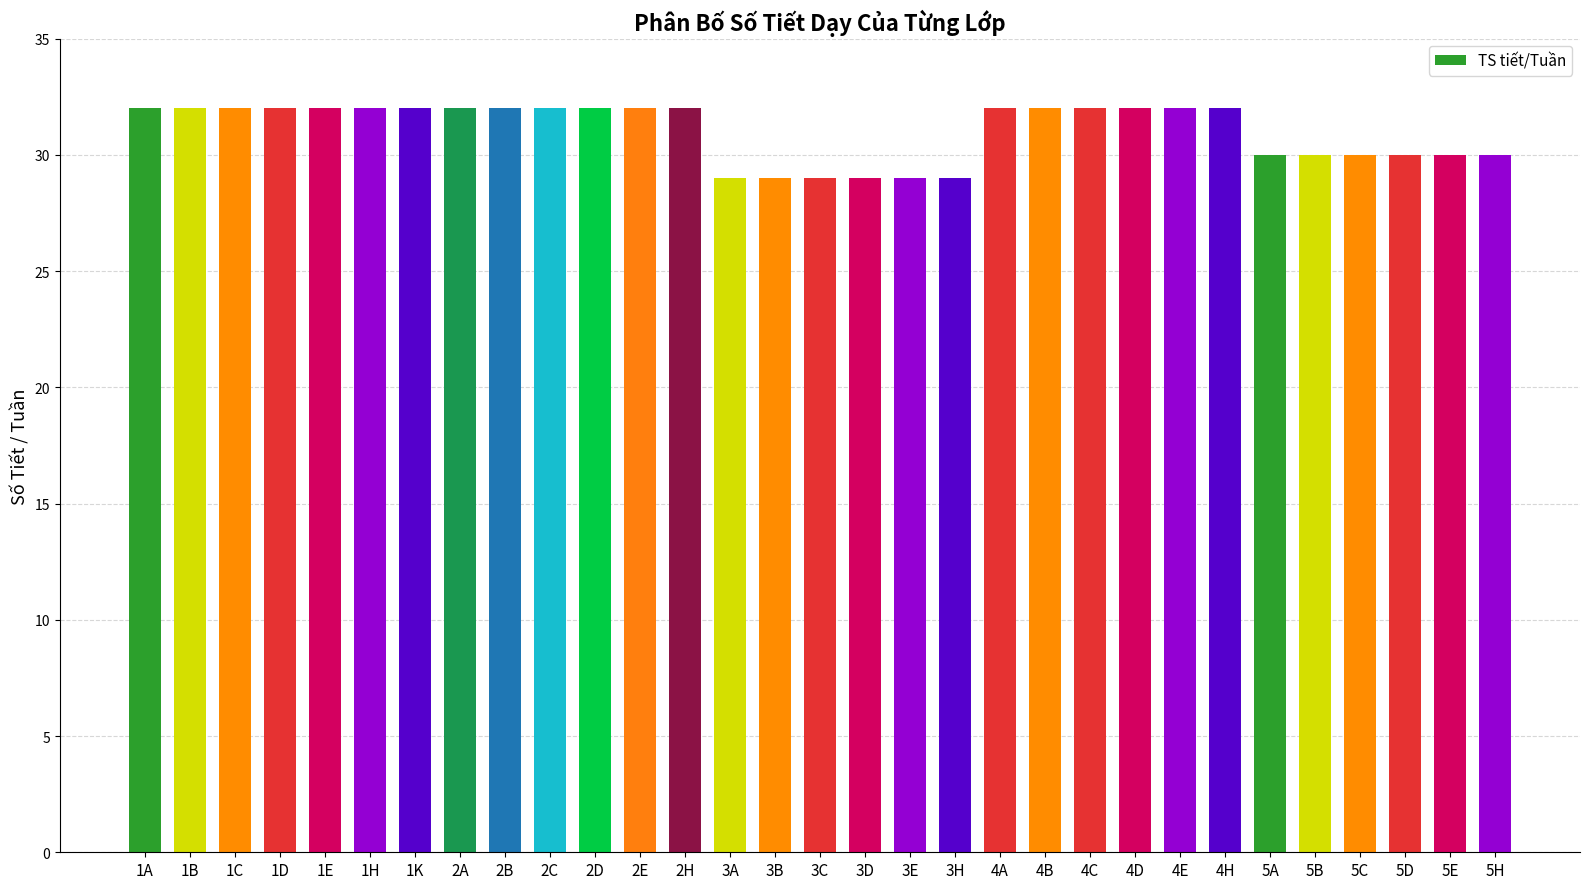

What is the smallest value displayed?

29